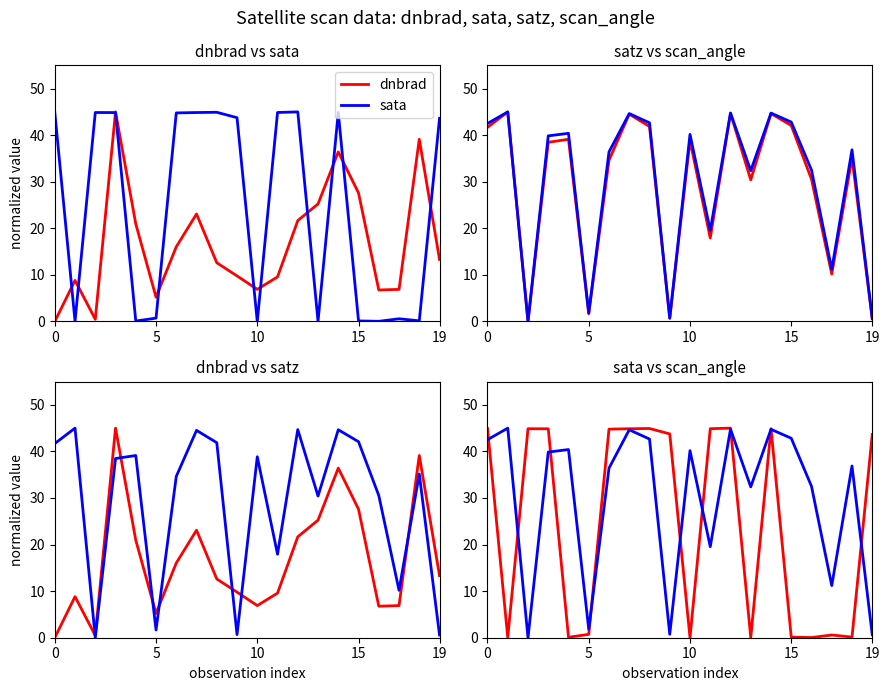

Is it true that dnbrad equals 13.3 at 19?

True